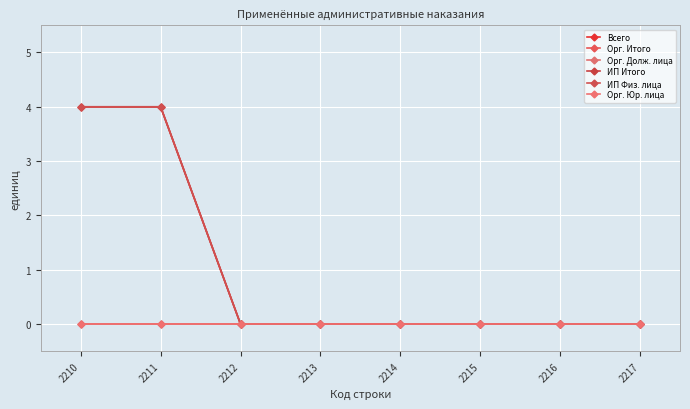

Does the chart have visible grid lines?

Yes